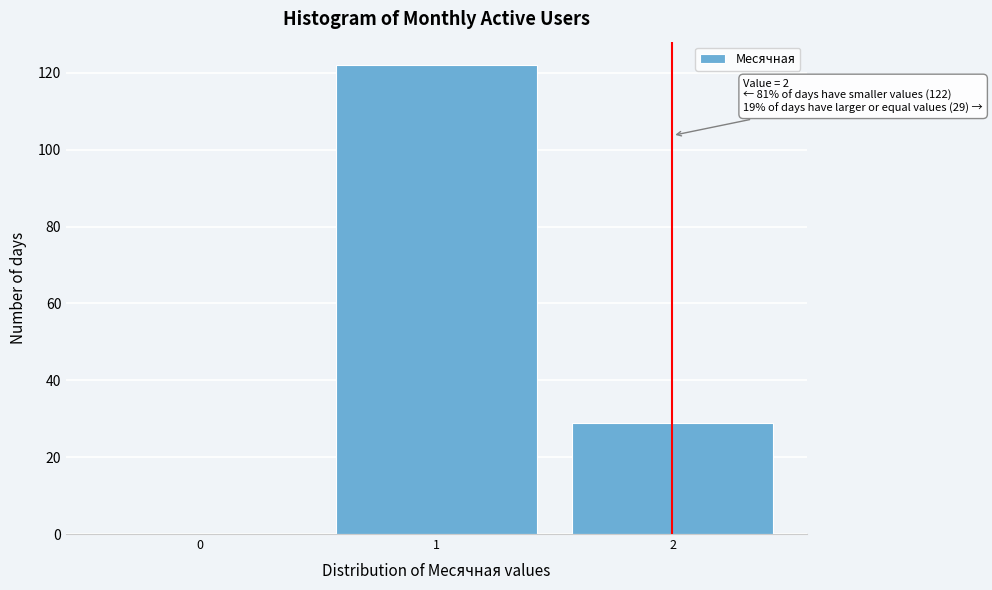

Reading left to right, what are all the values shown in this chart?

0=0	1=122	2=29